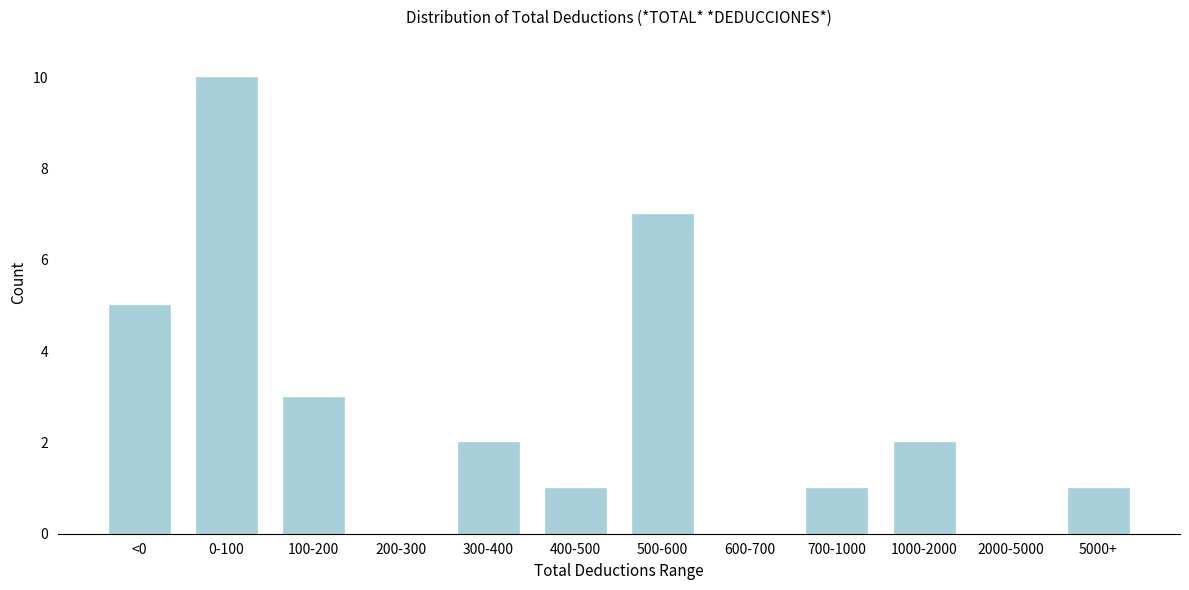

Reading left to right, transcribe all the data shown in this chart.

<0=5	0-100=10	100-200=3	200-300=0	300-400=2	400-500=1	500-600=7	600-700=0	700-1000=1	1000-2000=2	2000-5000=0	5000+=1